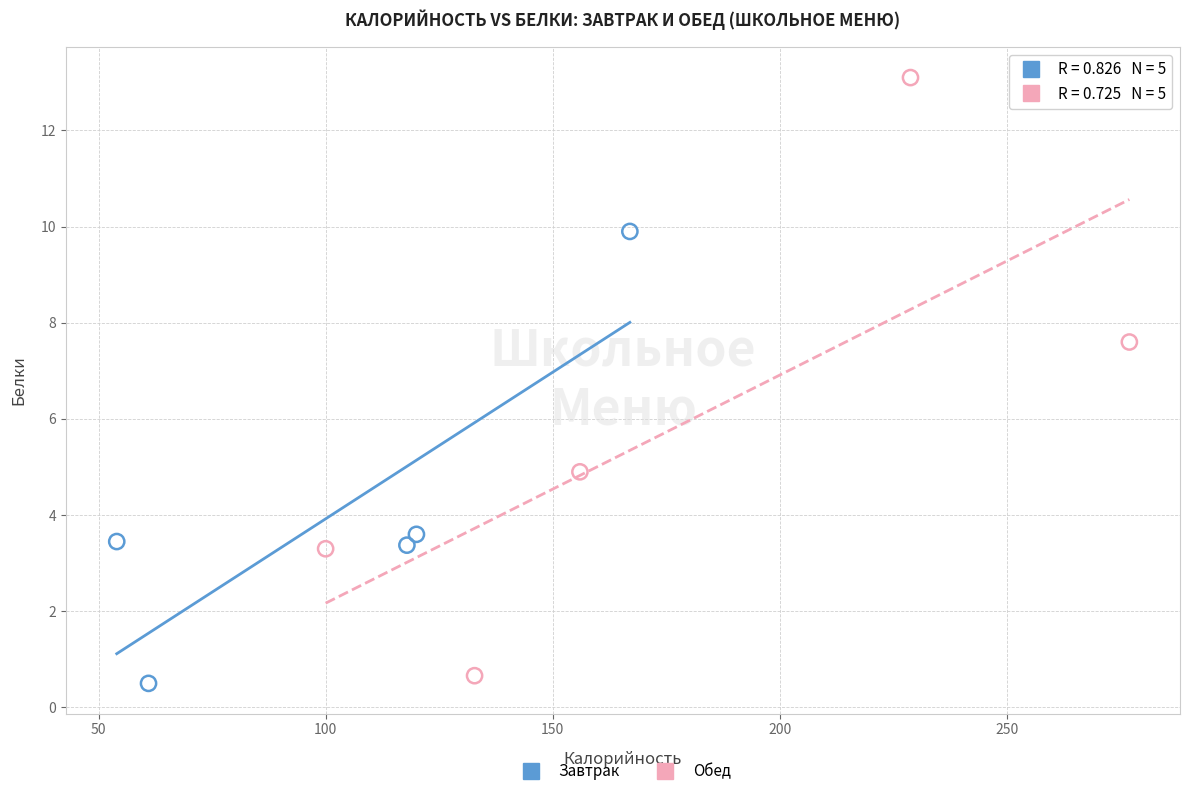

Which series has the largest Y range (max minus min)?

Обед